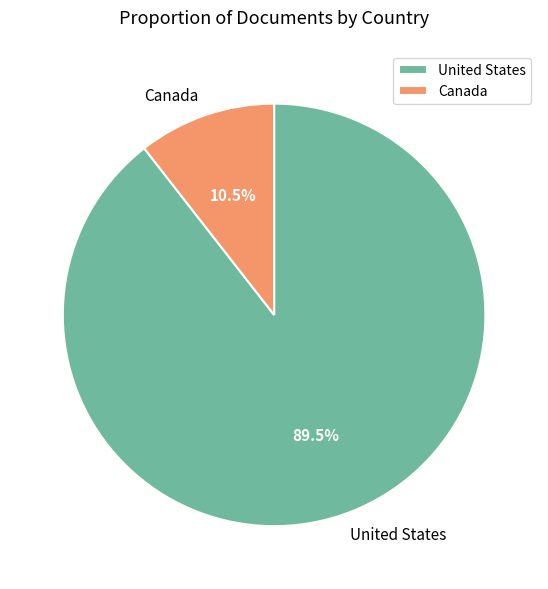

To the nearest percent, what is the difference between the Canada and United States slice percentages?

79%